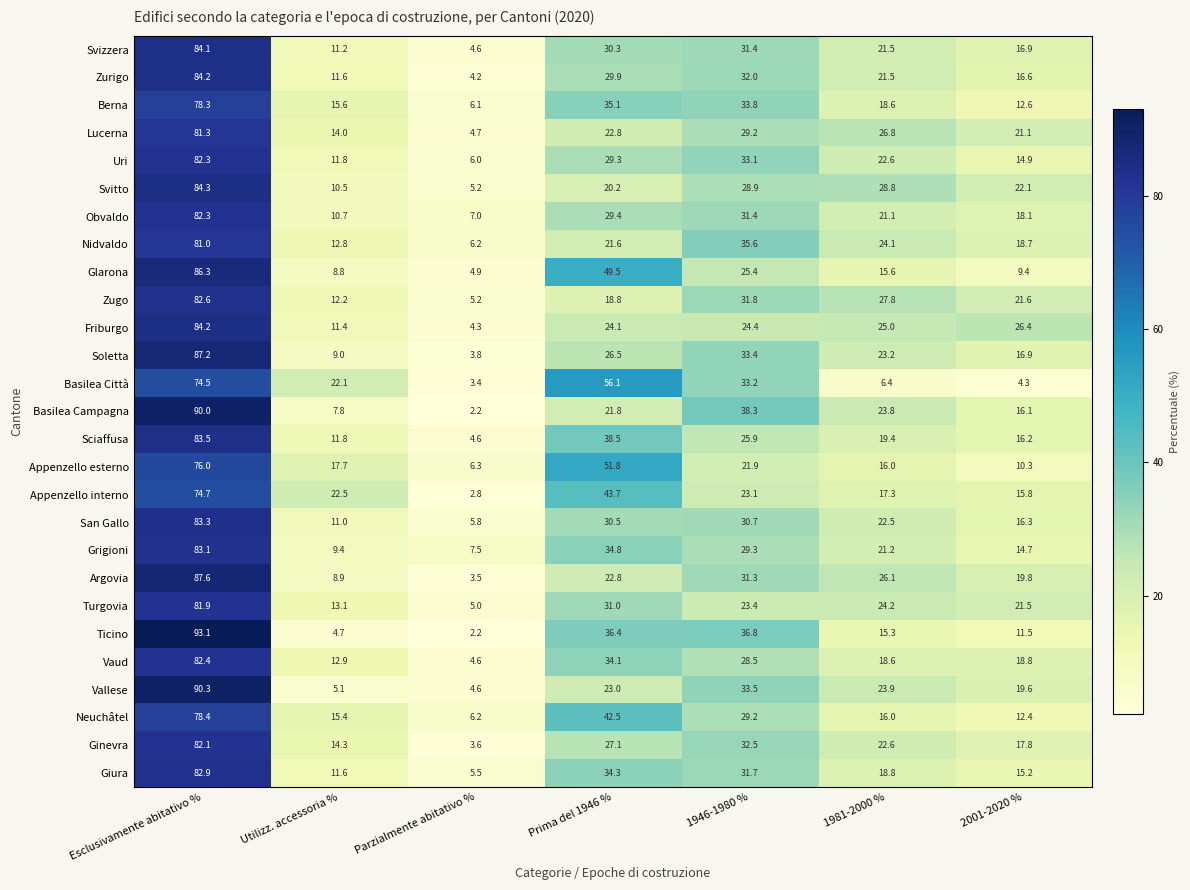

Which series has the widest spread of values?

Ticino